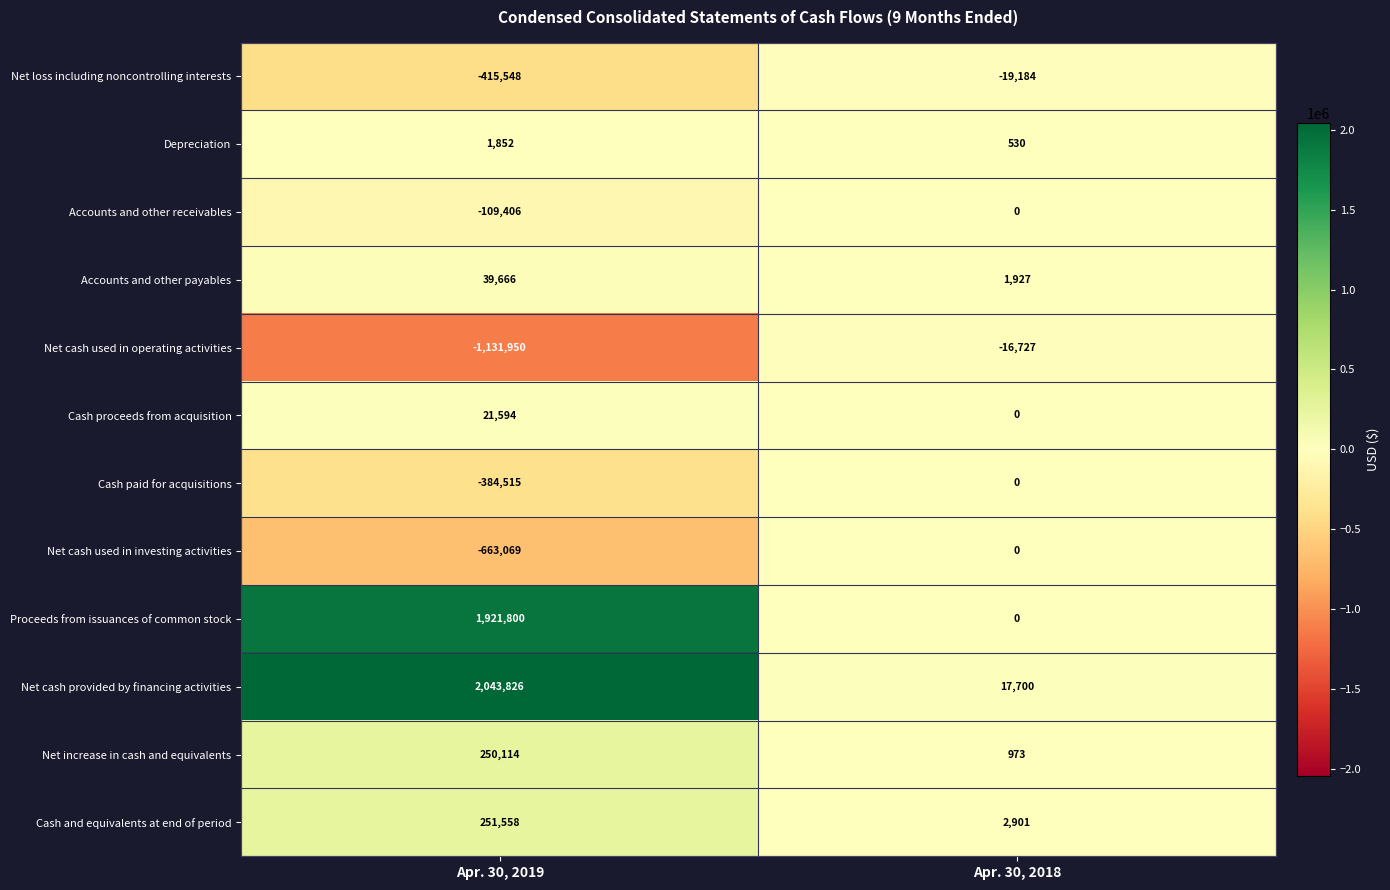

What is the difference between the highest and lowest values at Apr. 30, 2018?

36884